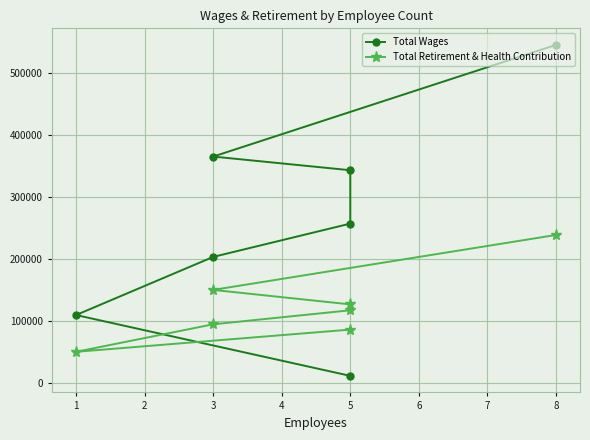

What is the difference between the maximum and minimum values in the Total Retirement & Health Contribution series?

188590